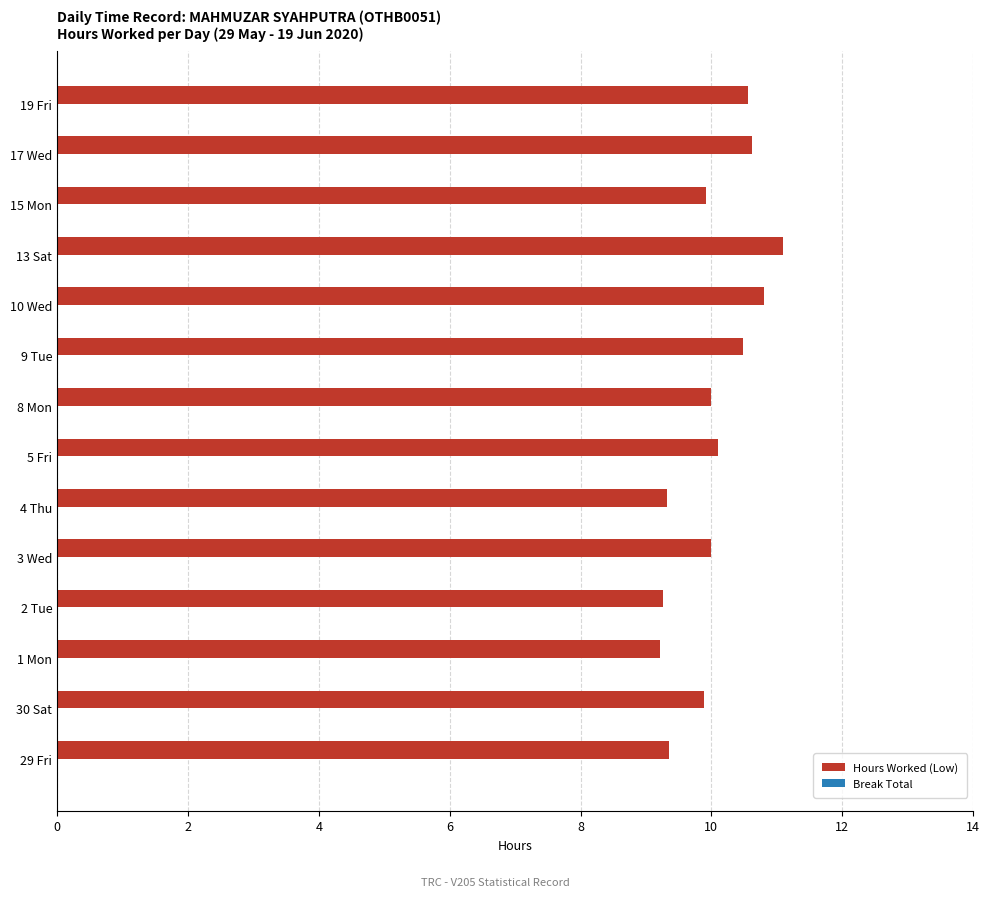

How many bars are there in total?

14